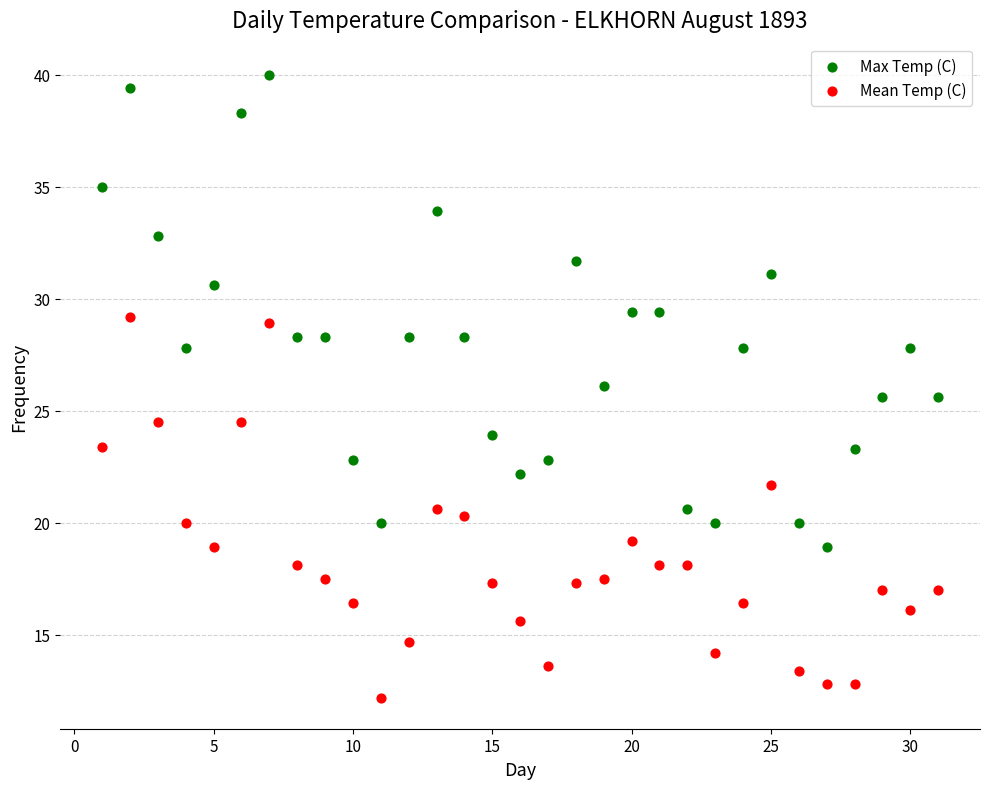

Across all data points, what is the range of X values (max minus min)?

30.0